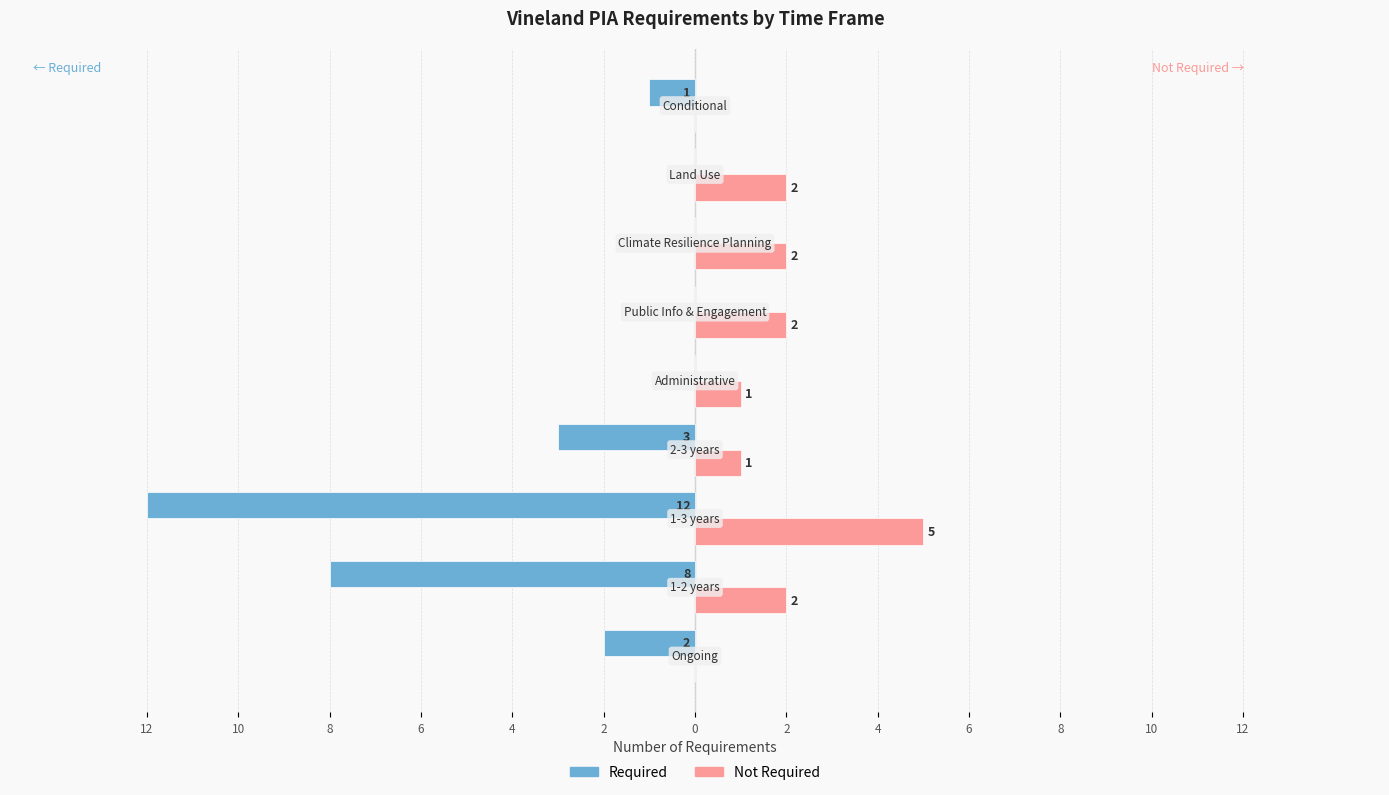

What are all the series names shown in the legend?

Required, Not Required